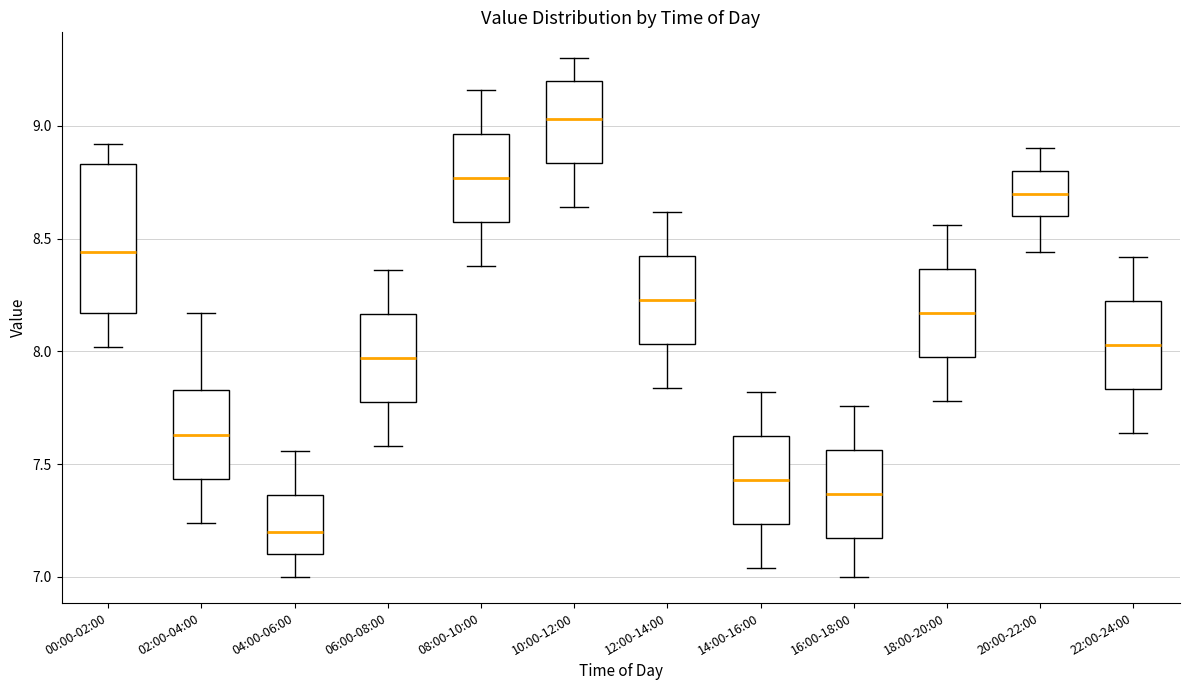

Where is the lower edge of the box for 16:00-18:00 on the y-axis? The values are not printed on the chart, so give them approximately, as read against the axis.

7.20